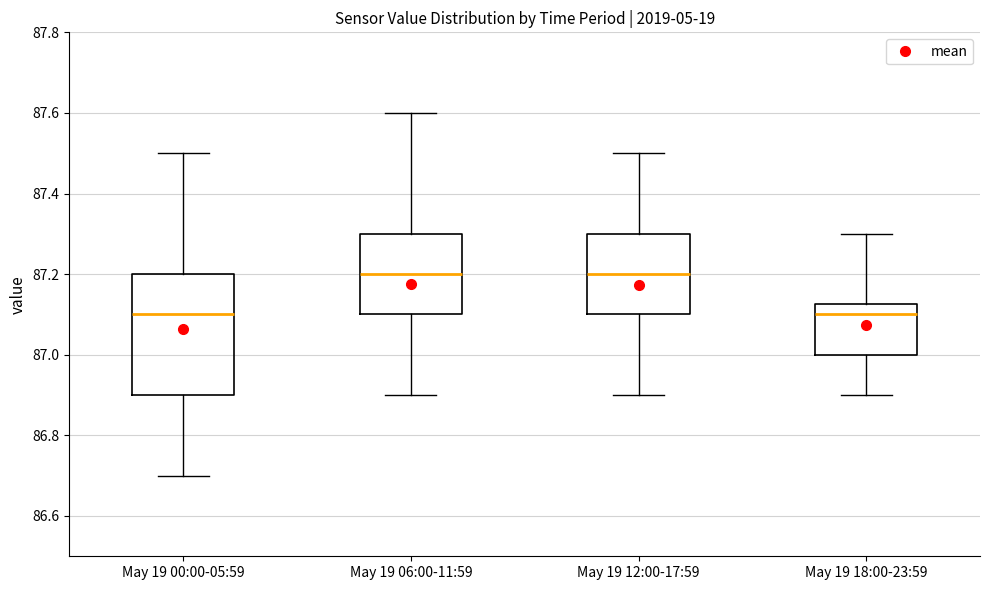

Where does the median line of the box for May 19 00:00-05:59 sit on the y-axis? The values are not printed on the chart, so give them approximately, as read against the axis.

87.10